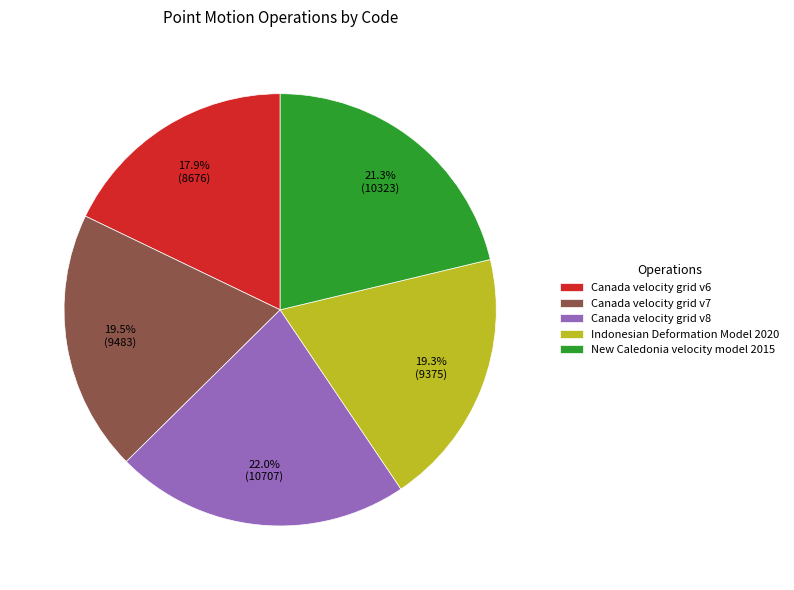

How many segments does this pie chart have?

5